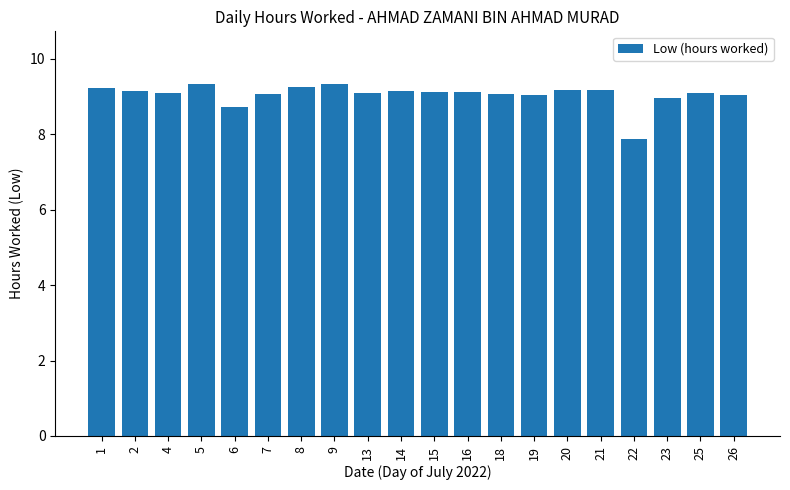

What is the approximate value at 4?

9.1